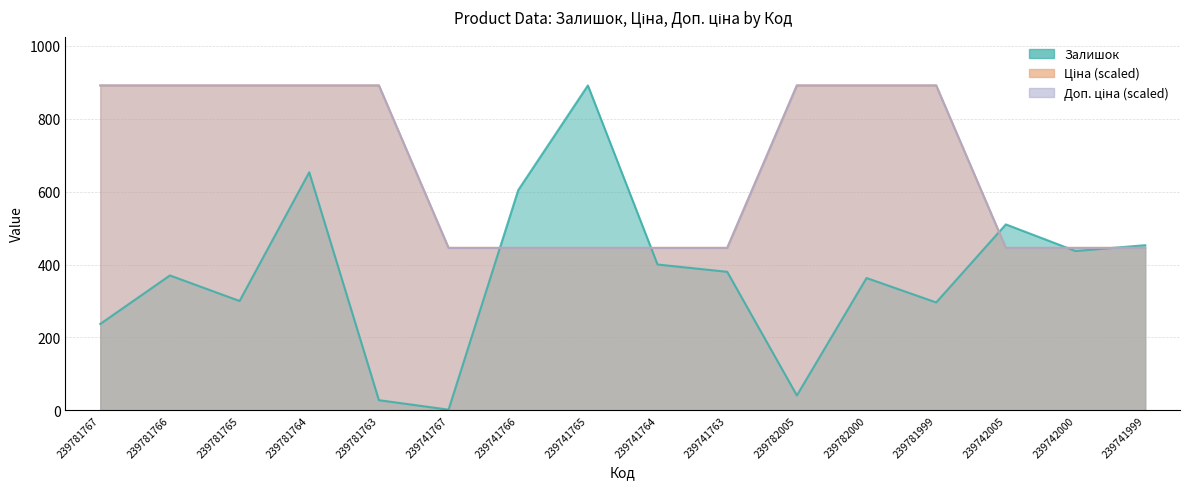

What is the spread (max minus min) of values at 239782000?

528.0